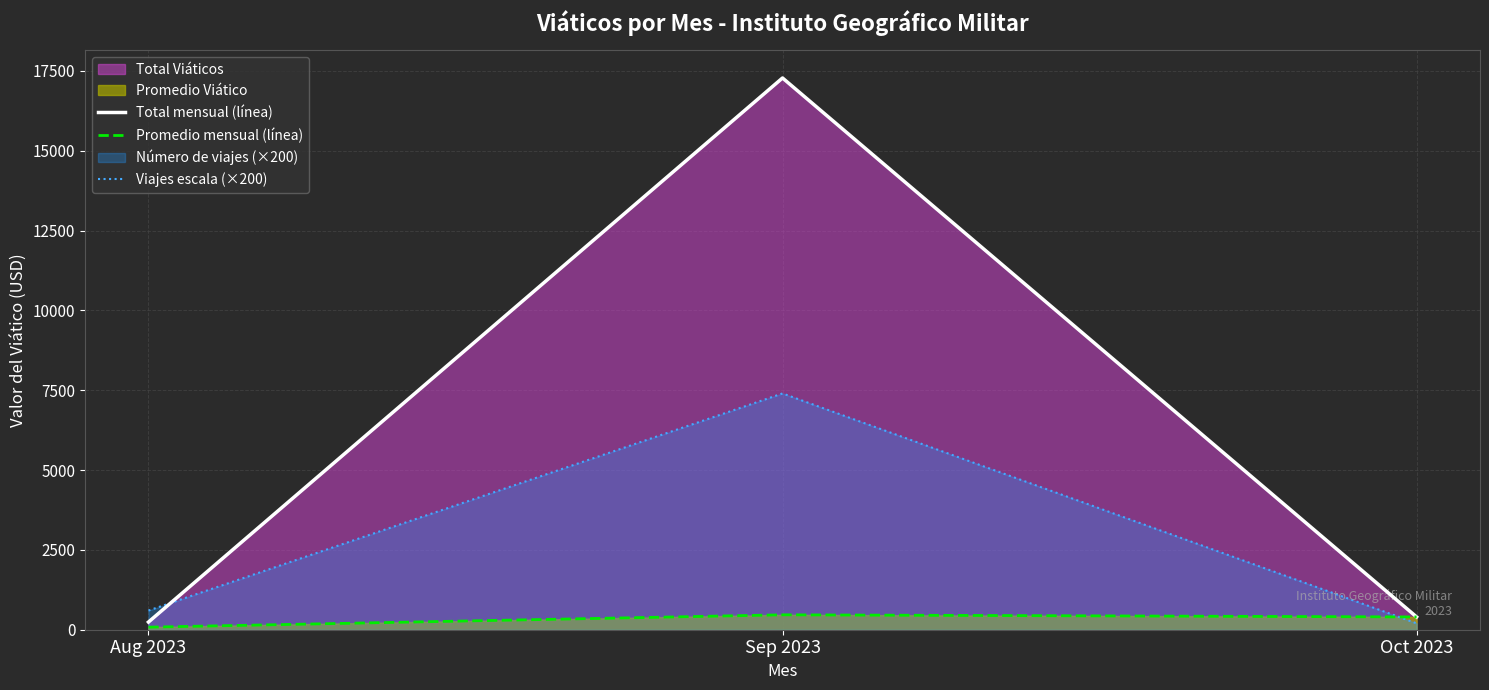

Reading left to right, extract all data points from this chart.

Total mensual (línea): 240	17280	400
Promedio mensual (línea): 80	467	400
Viajes escala (×200): 600	7400	200